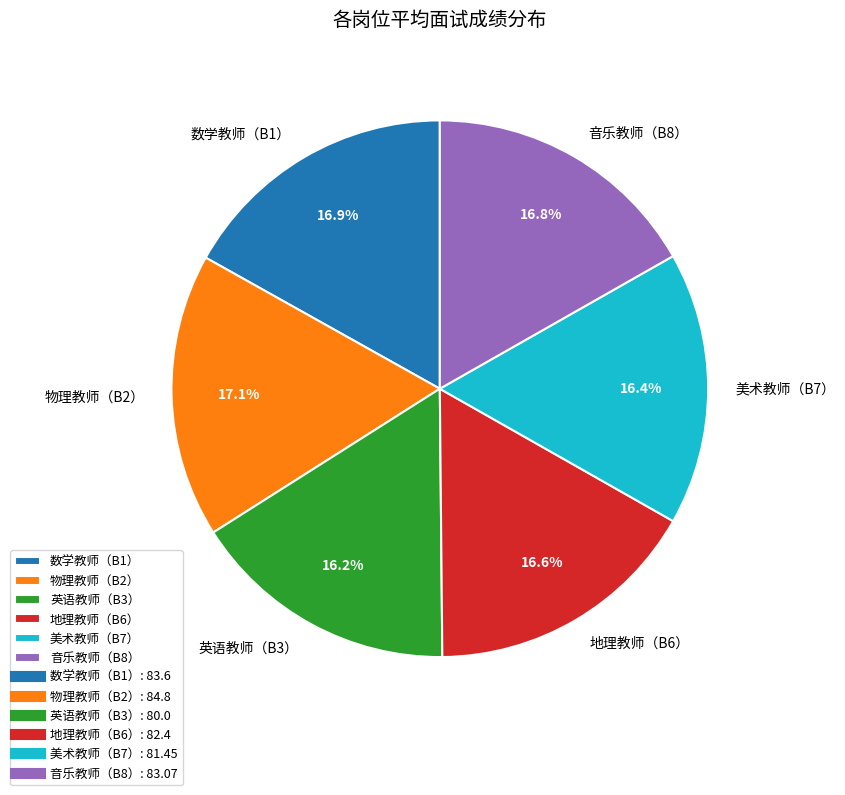

Is it true that 物理教师（B2） is 17% of the pie?

True